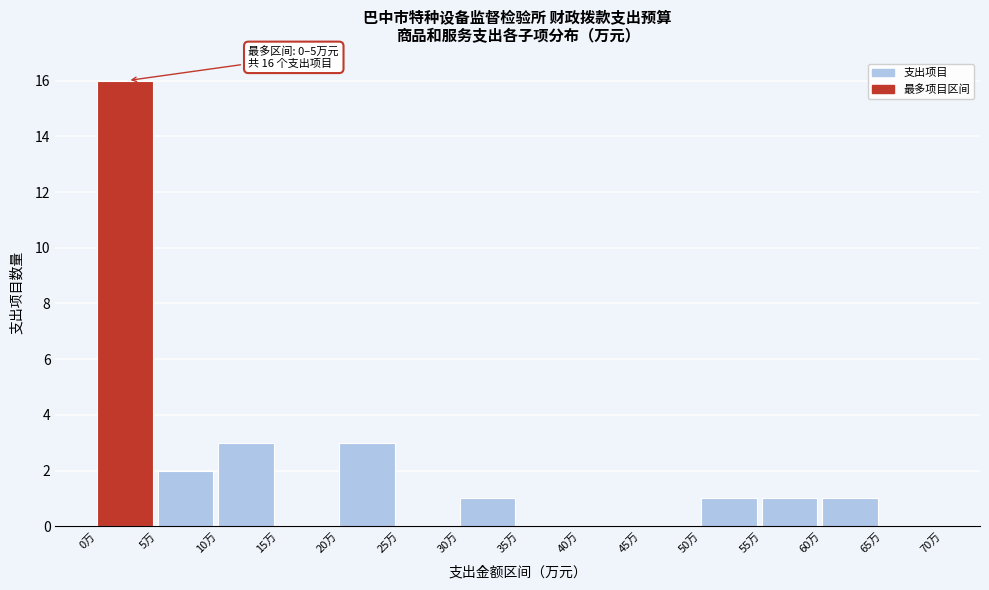

Which range on the x-axis has the tallest bar?

0 to 5